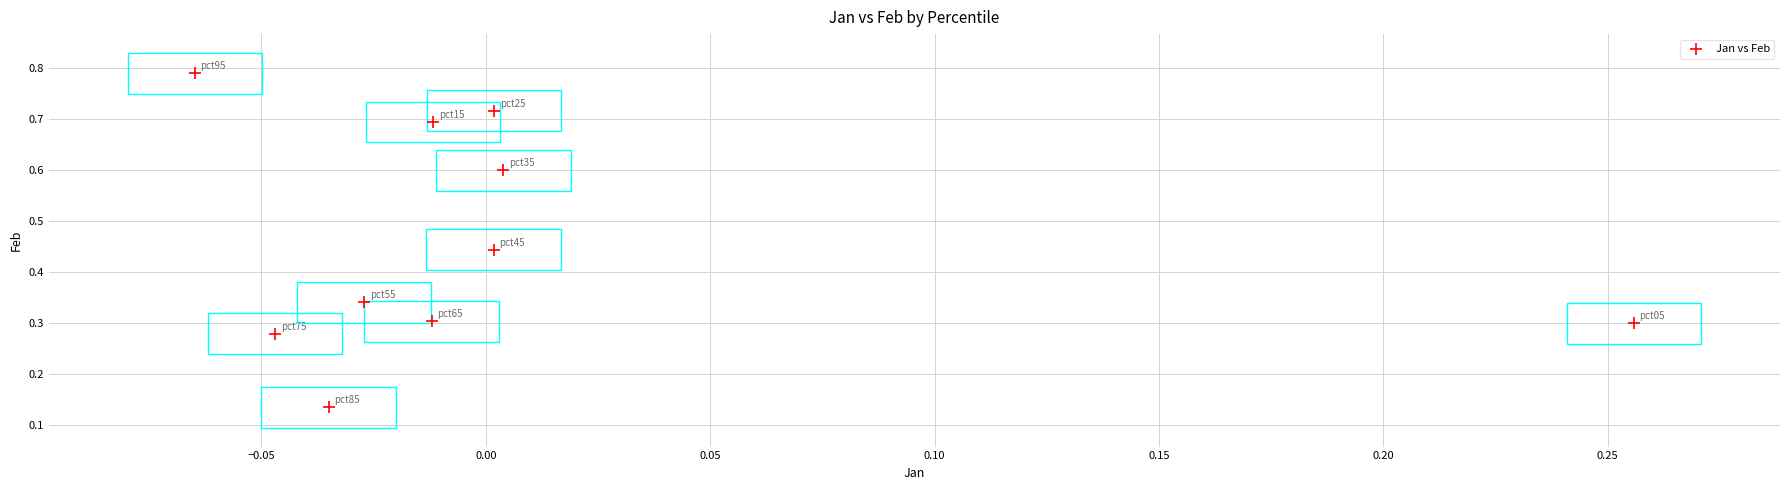

What is the average Y value?

0.5